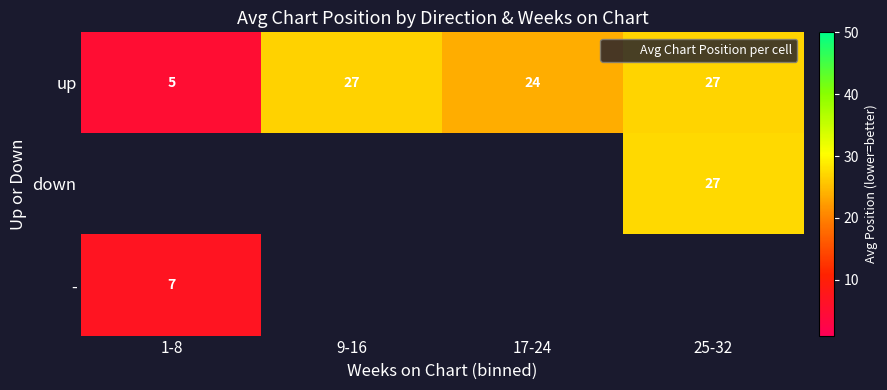

Which series has the widest spread of values?

up